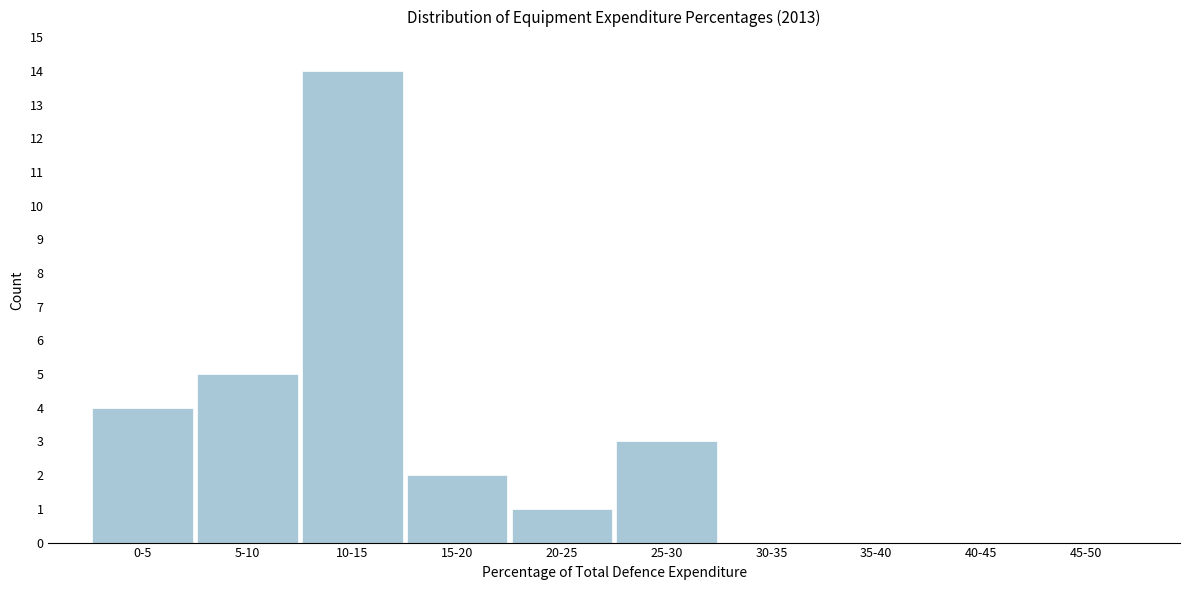

What is the sum of the values at 20-25 and 25-30?

4